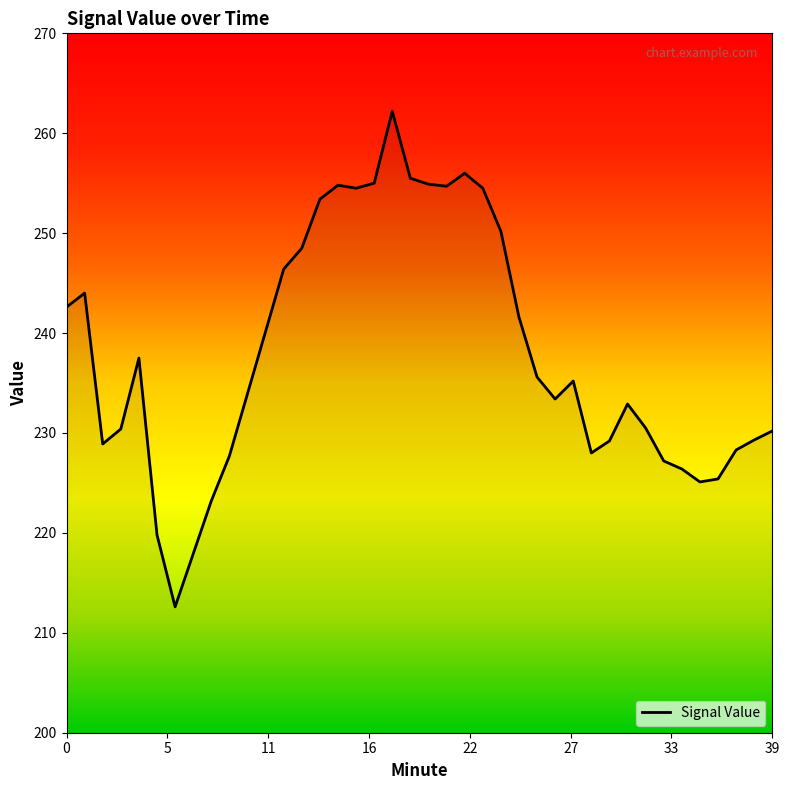

What is the difference between the maximum and minimum values?

49.6